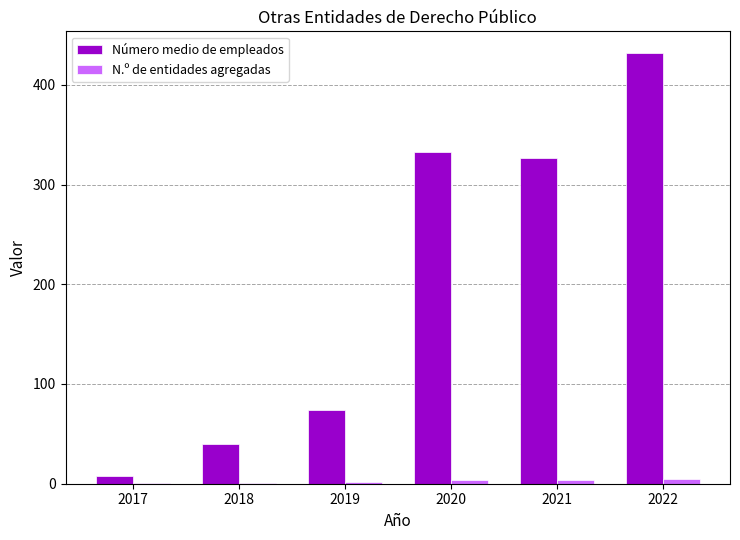

What is the greatest value displayed?

432.0